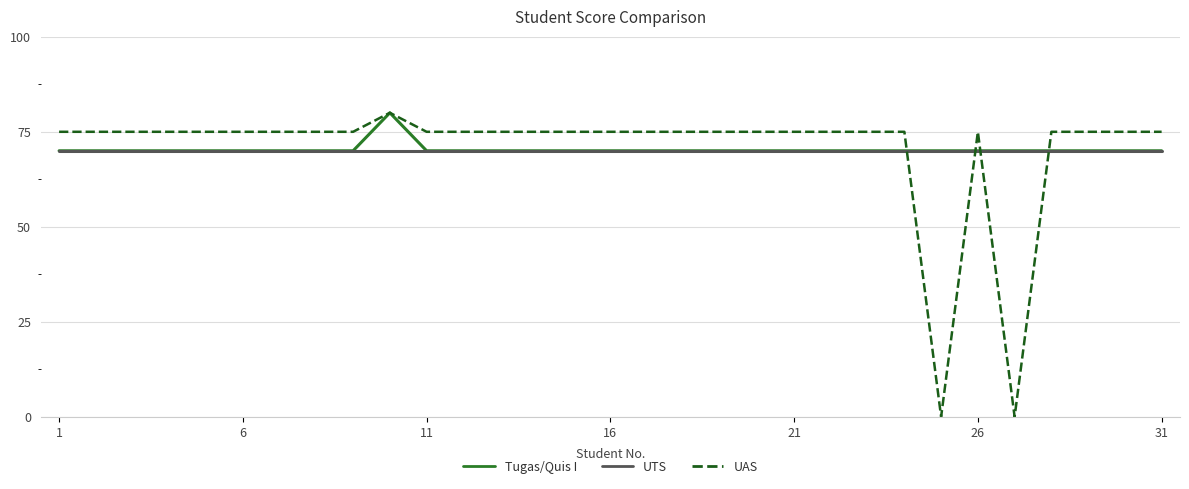

Which series ends up on top after the final intersection of UTS and UAS?

UAS